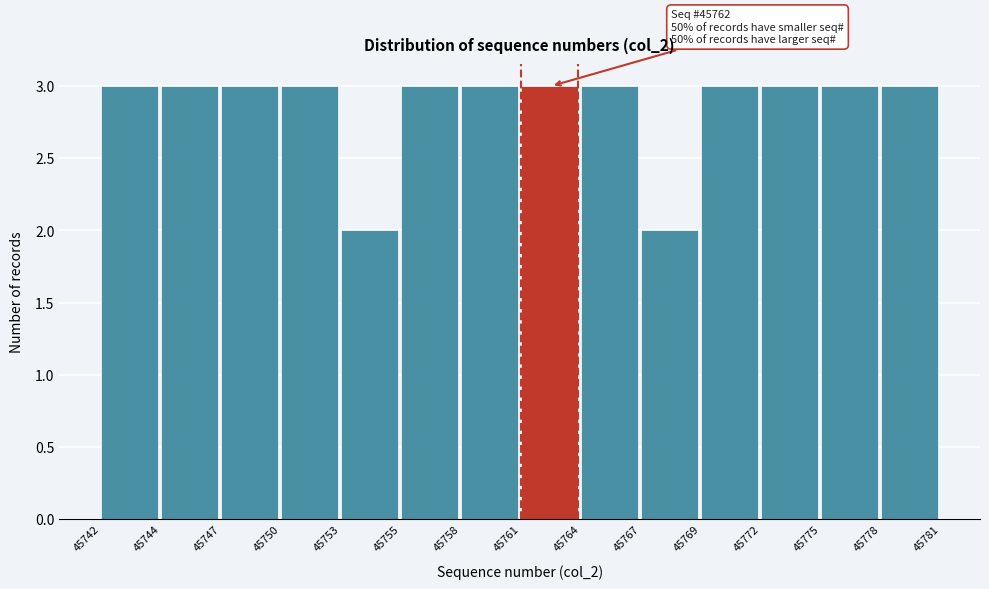

Reading right to left, list all the values displayed in this chart.

3	3	3	3	2	3	3	3	3	2	3	3	3	3